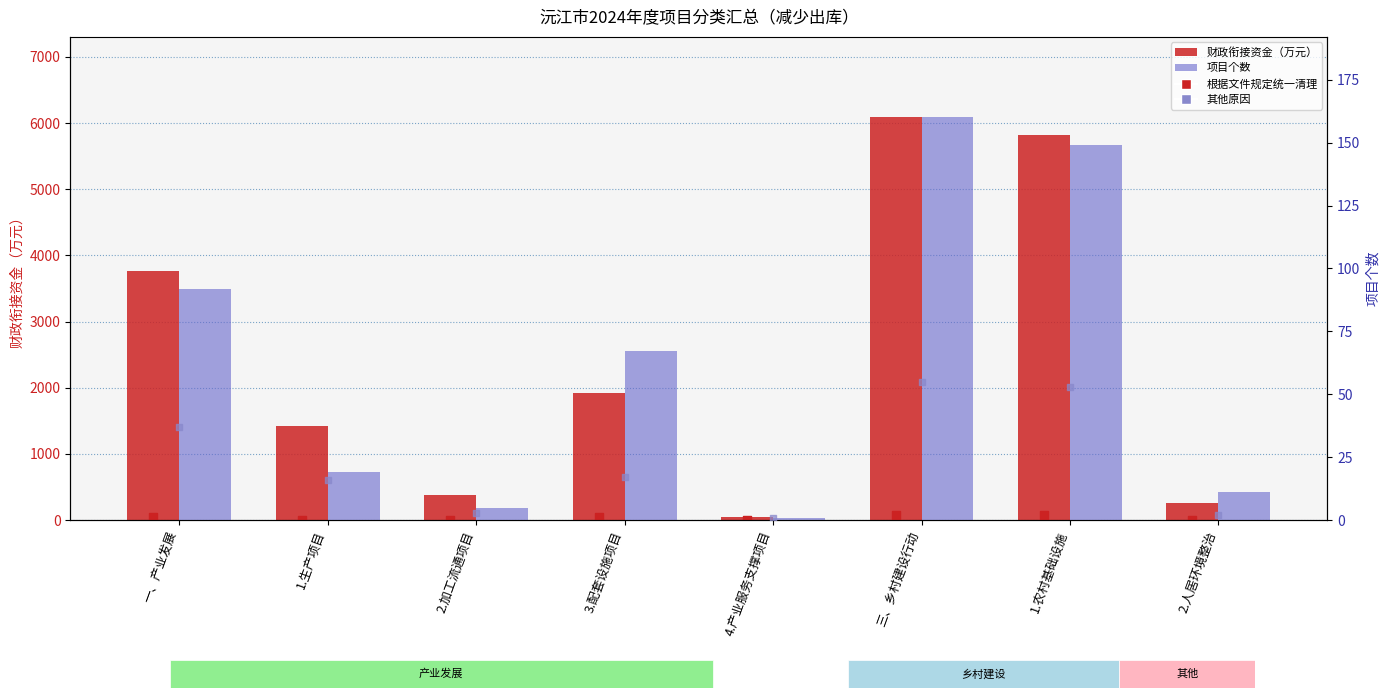

What is the total value across all series at 2.人居环境整治?

276.0